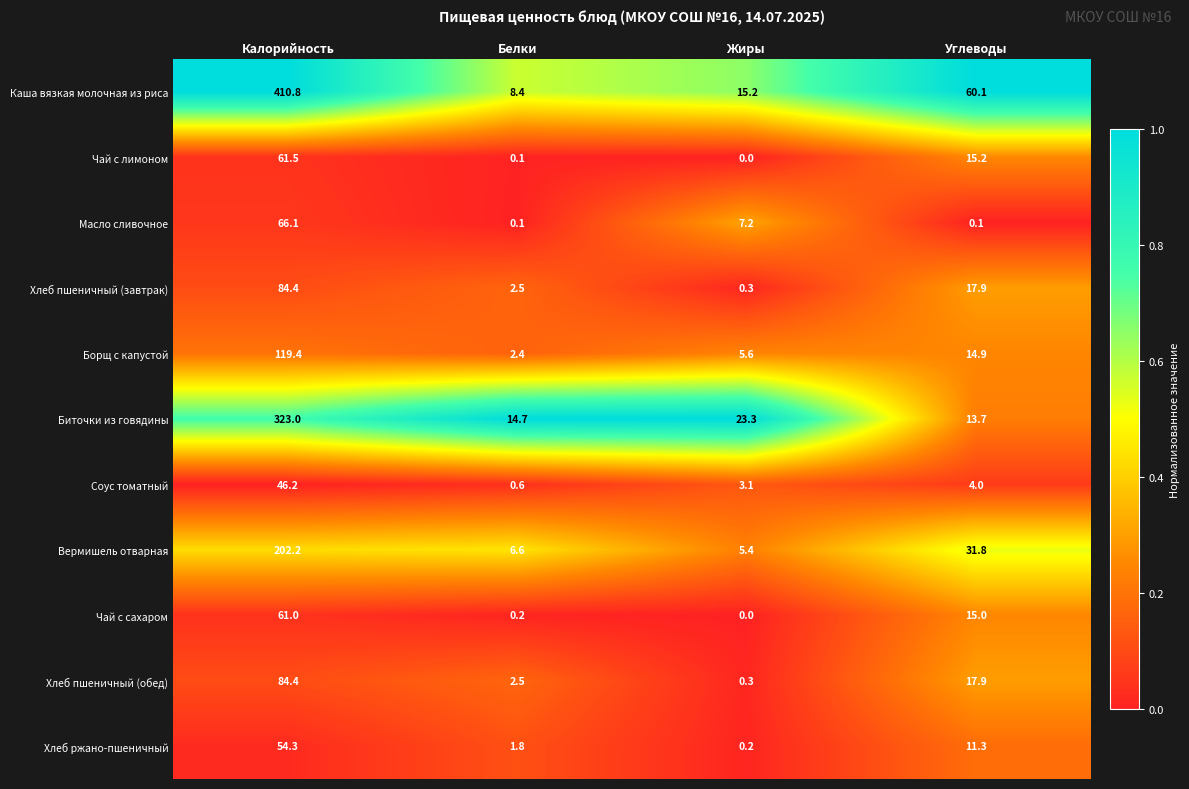

What is the sum of the Хлеб пшеничный (завтрак) values at Жиры and Углеводы?

18.2